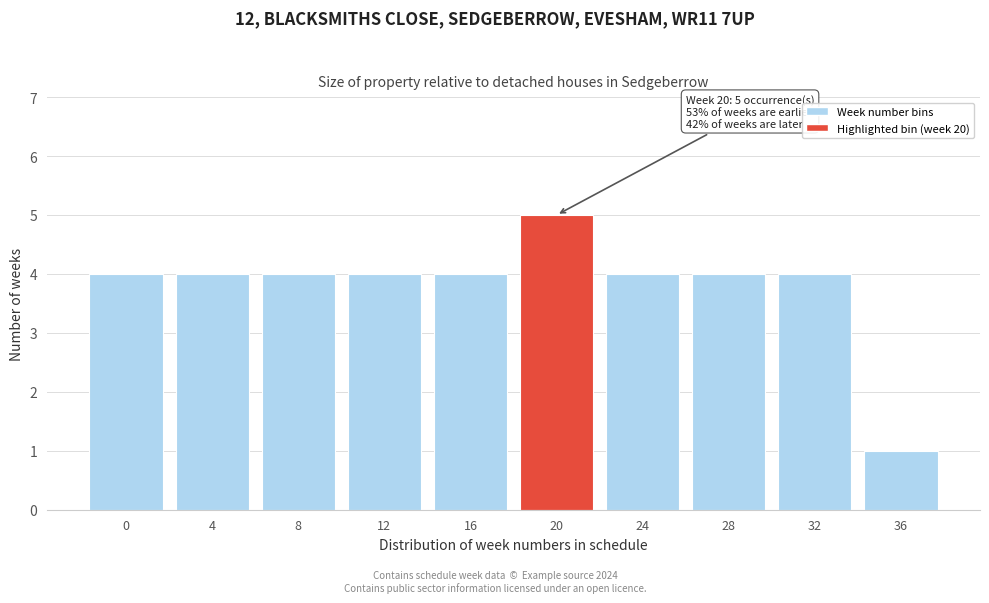

Reading left to right, transcribe all the data shown in this chart.

0=4	4=4	8=4	12=4	16=4	20=5	24=4	28=4	32=4	36=1